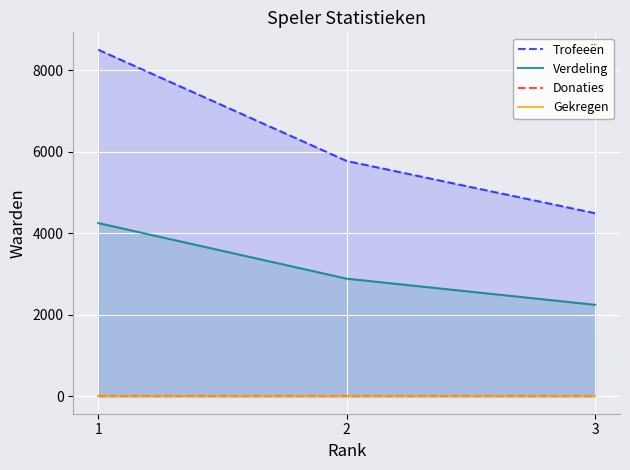

At 1, list the series in order from smallest to largest.

Donaties, Gekregen, Verdeling, Trofeeën